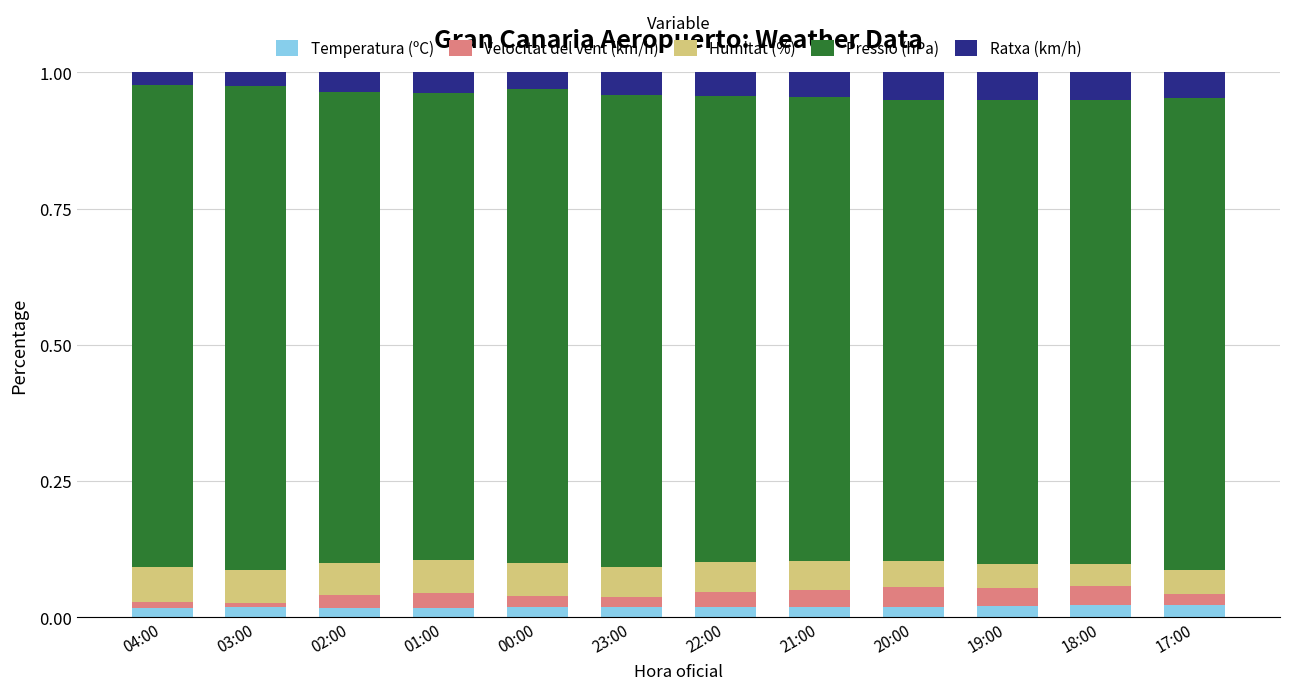

What are all the series names shown in the legend?

Temperatura (ºC), Velocitat del vent (km/h), Humitat (%), Pressió (hPa), Ratxa (km/h)